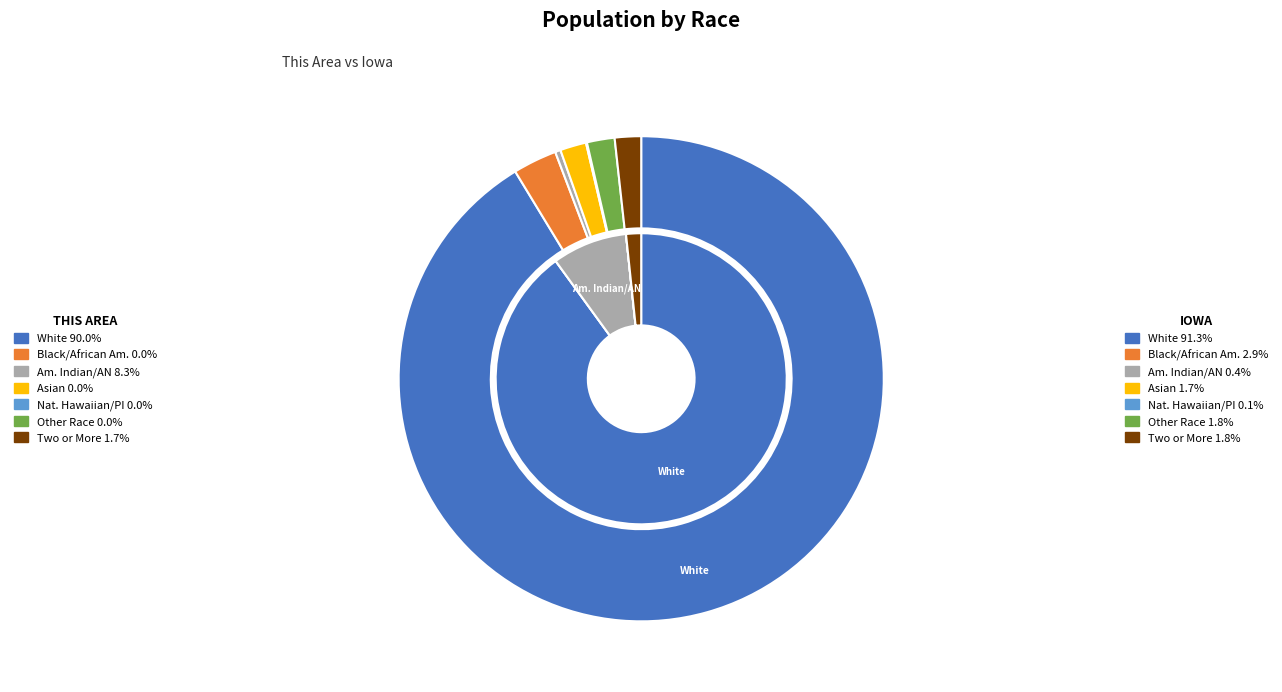

At Native Hawaiian and Other Pacific, list the series in order from largest to smallest.

Iowa, This Area